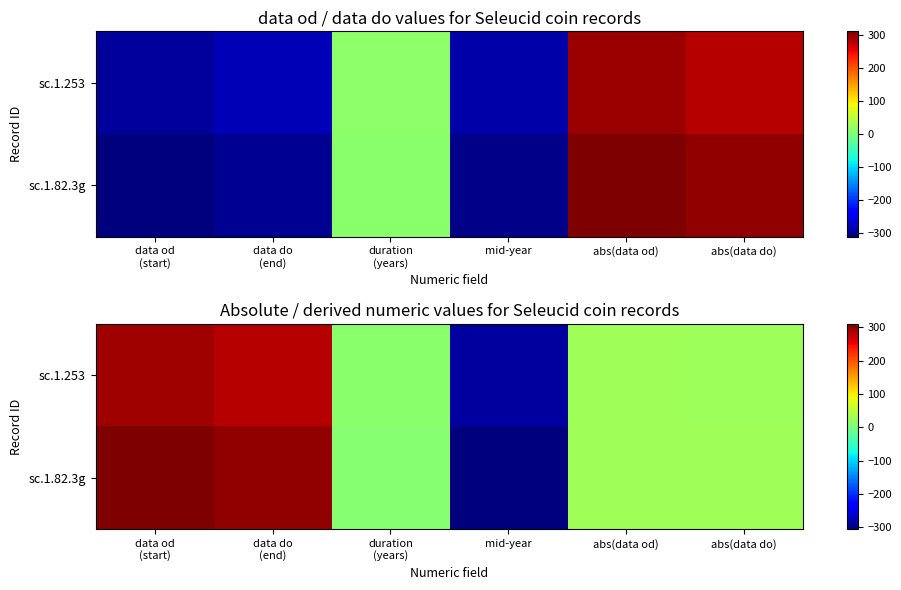

How many values in sc.1.253 are below zero?

1